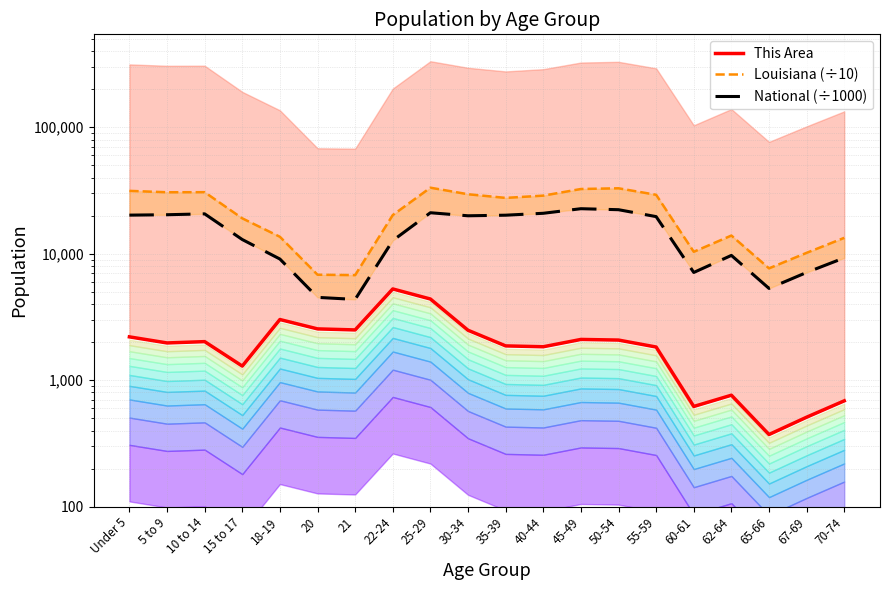

Read the This Area value at 35-39.

1868.0